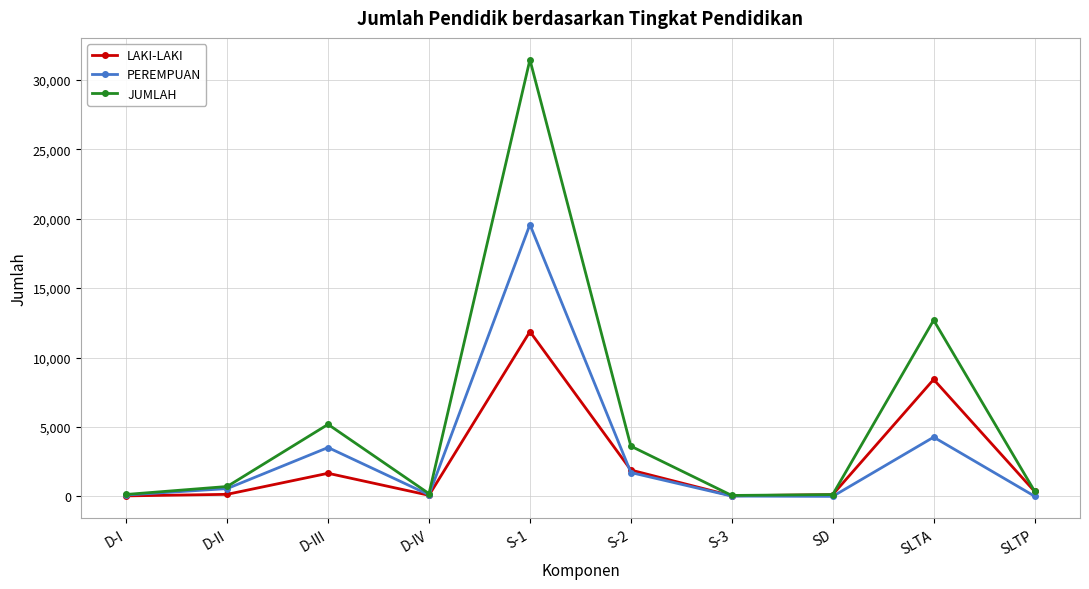

How many interior local peaks does the JUMLAH series have?

3